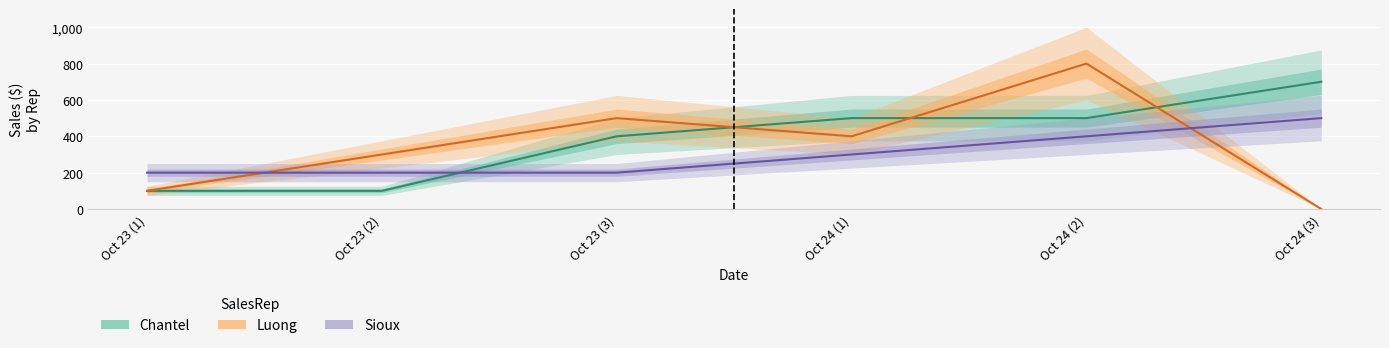

What position from the right is Oct 23 (1)?

6